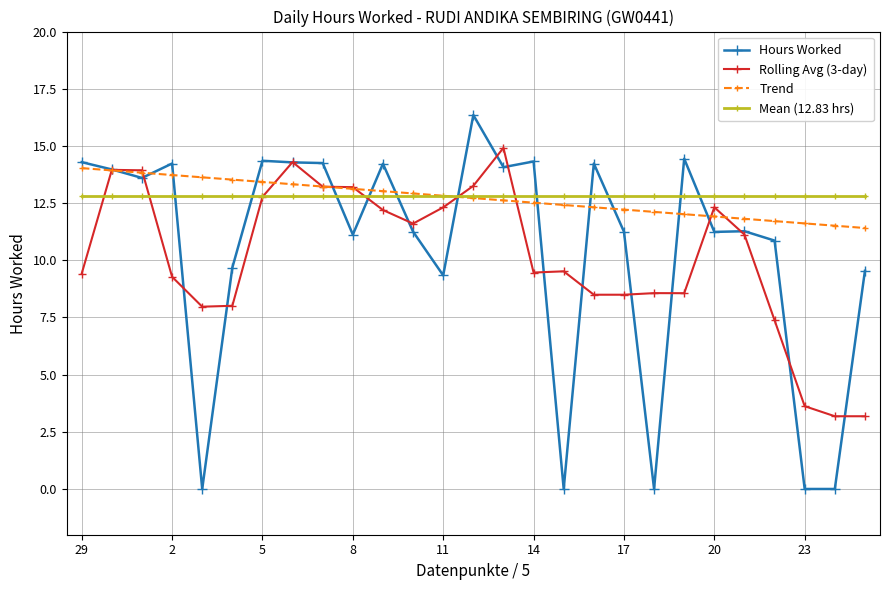

What is the minimum value for Rolling Avg (3-day)?

3.2